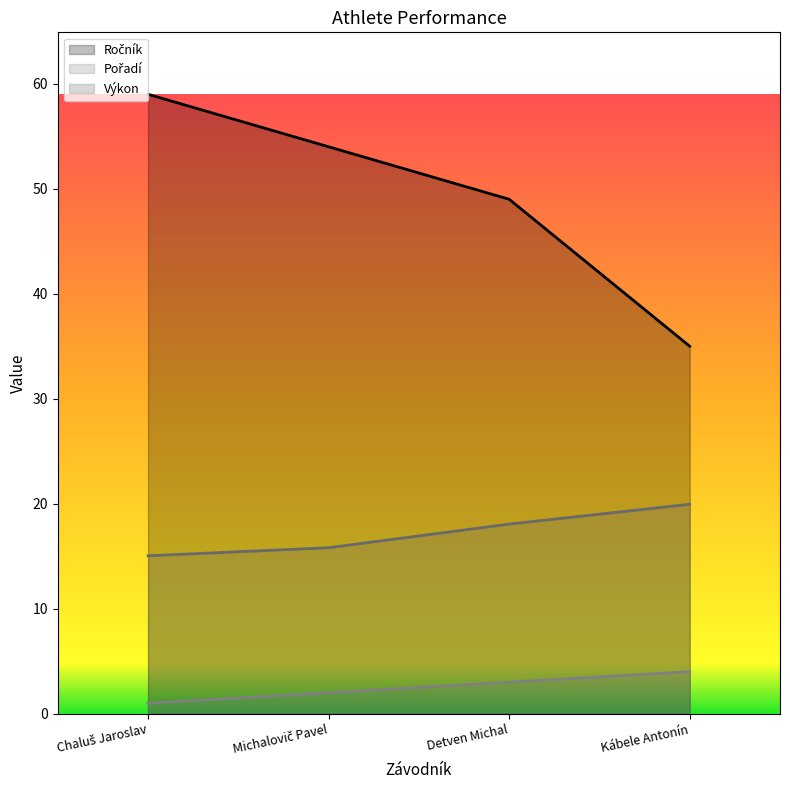

At which label does Pořadí reach its minimum?

Chaluš Jaroslav